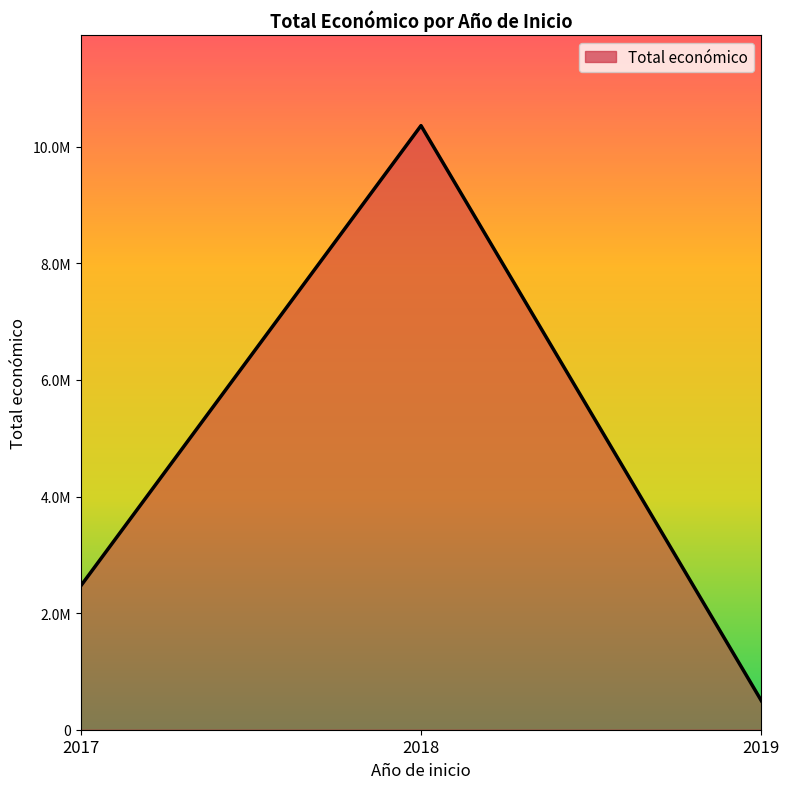

Approximately how many times larger is the value at 2018 compared to 2019?

20.8